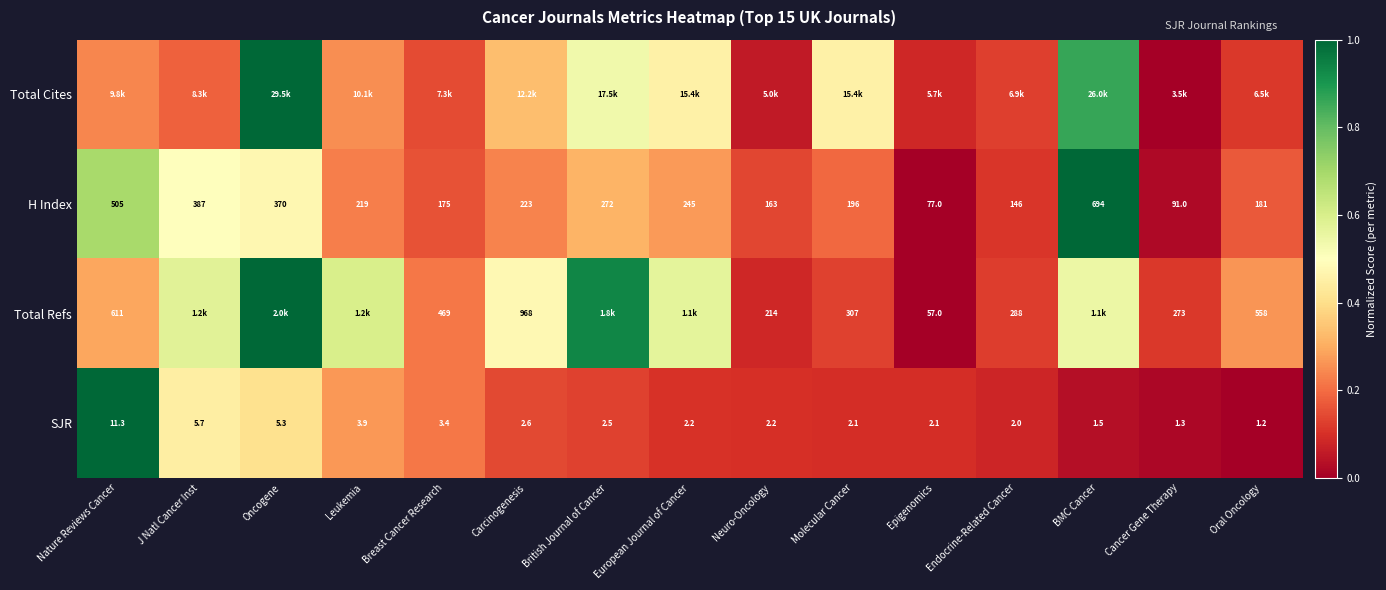

Is the value of SJR at Carcinogenesis greater than the value of H Index at BMC Cancer?

No